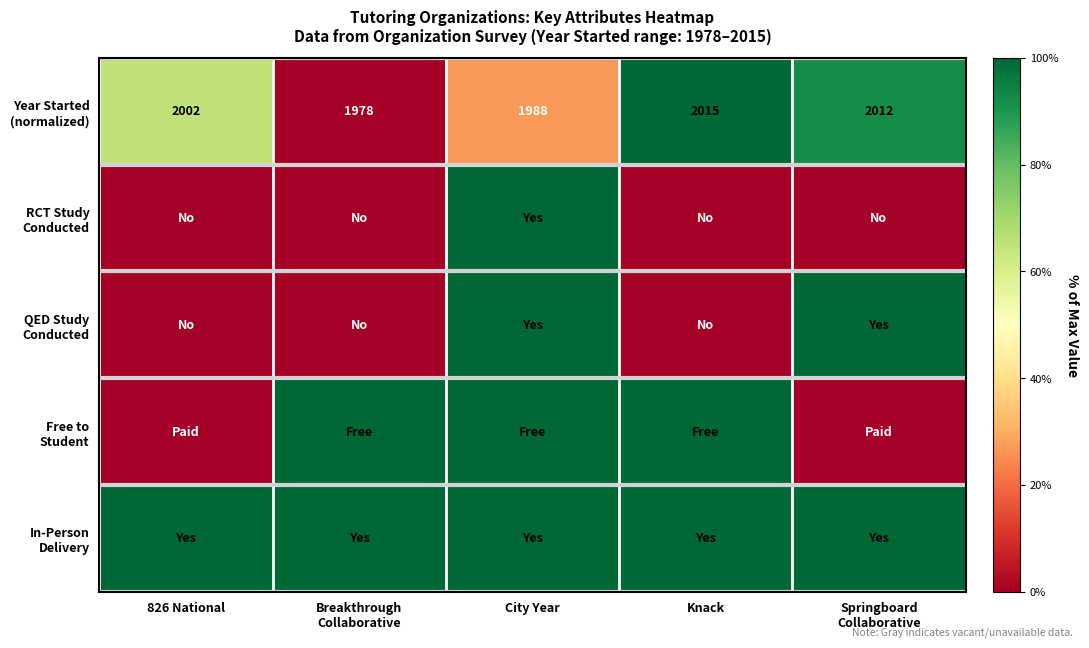

Which series has the widest spread of values?

Year Started (normalized)